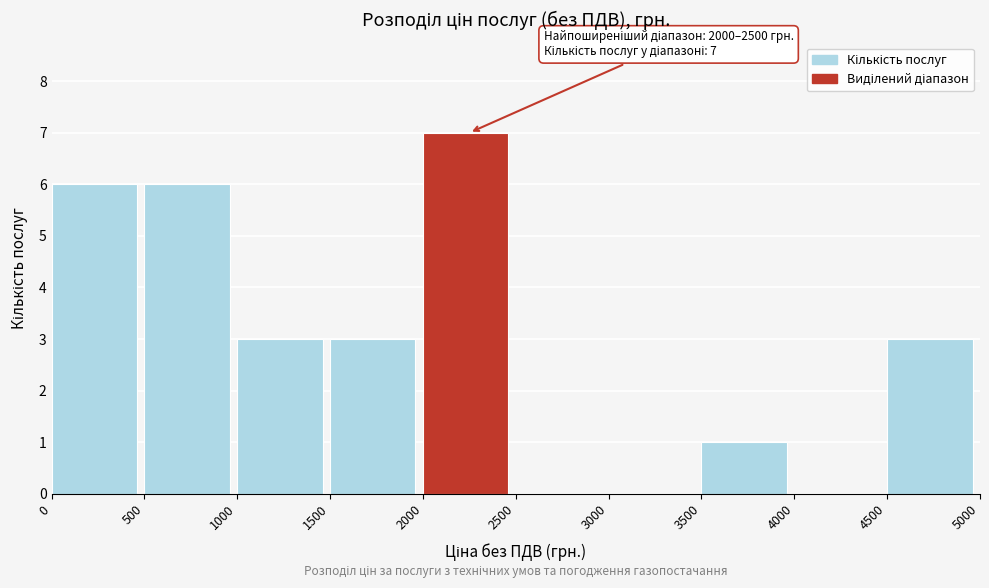

Which range on the x-axis has the tallest bar?

2000 to 2500